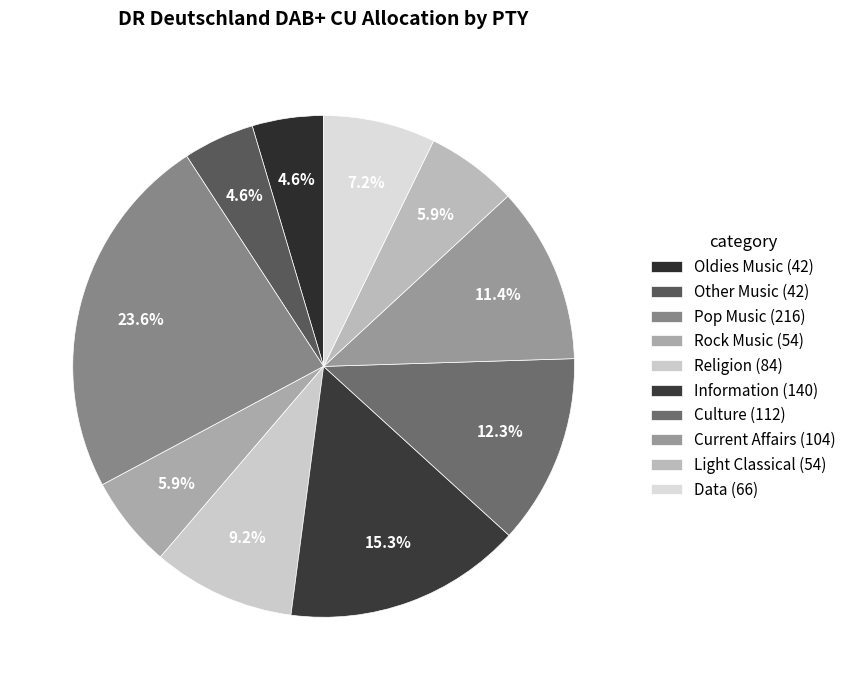

Which slice is the smallest?

Oldies Music